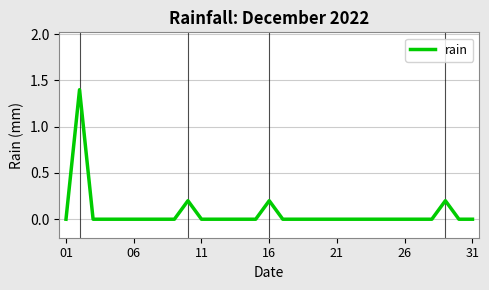

What is the difference between the maximum and minimum values?

1.4